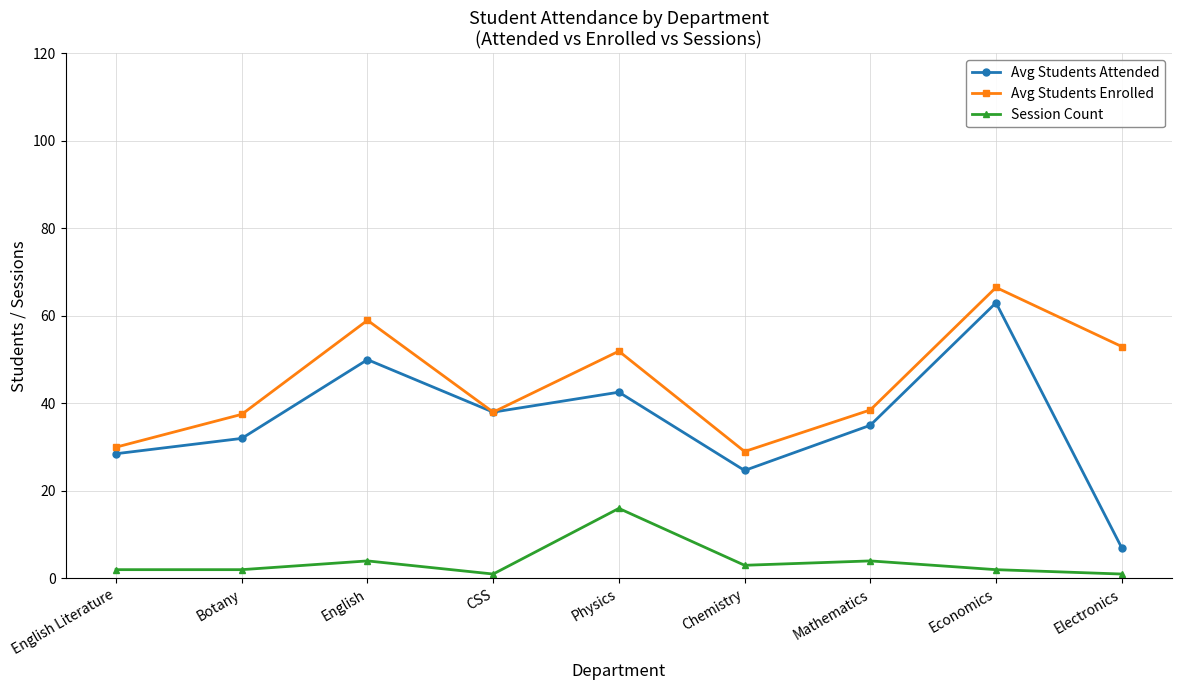

Where is Avg Students Attended nearest to the value 35?

Mathematics